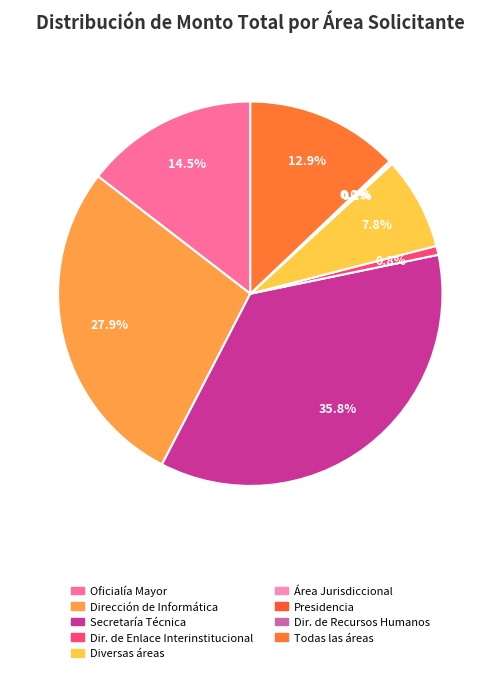

Is there a majority slice in this chart?

No